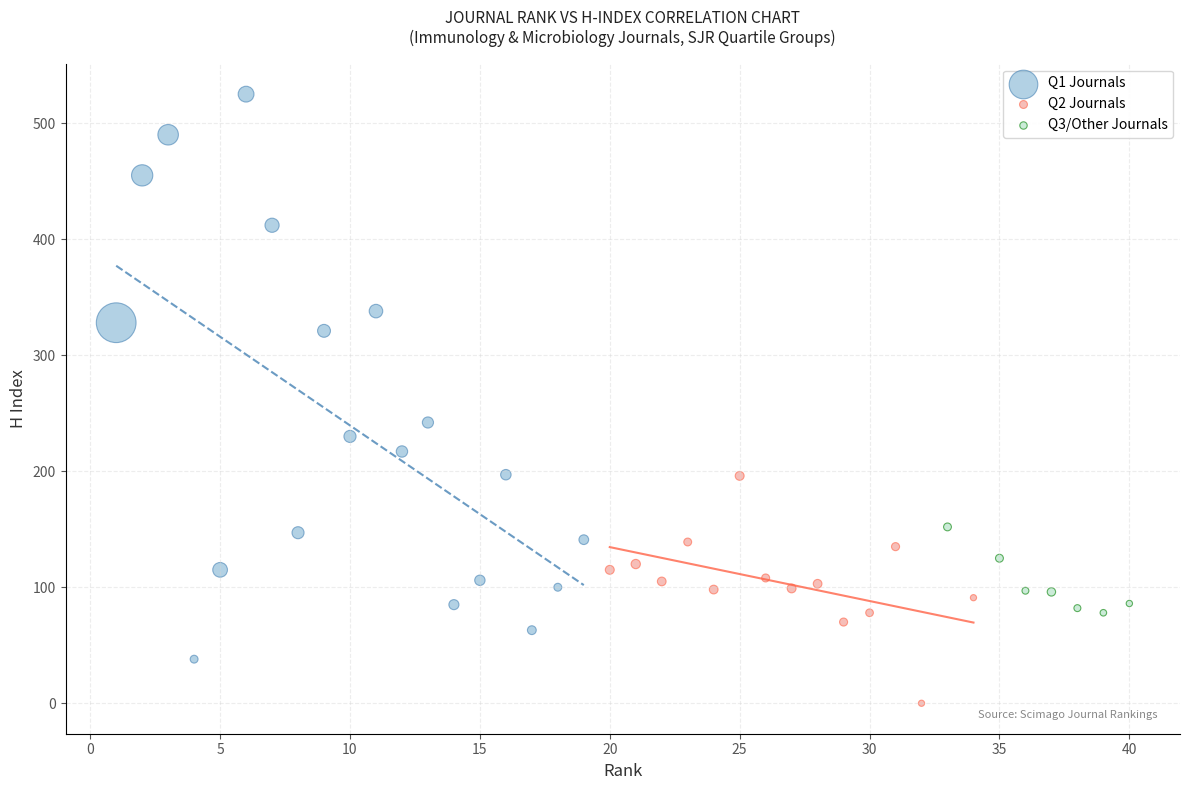

Which series reaches the minimum Y coordinate?

Q2 Journals